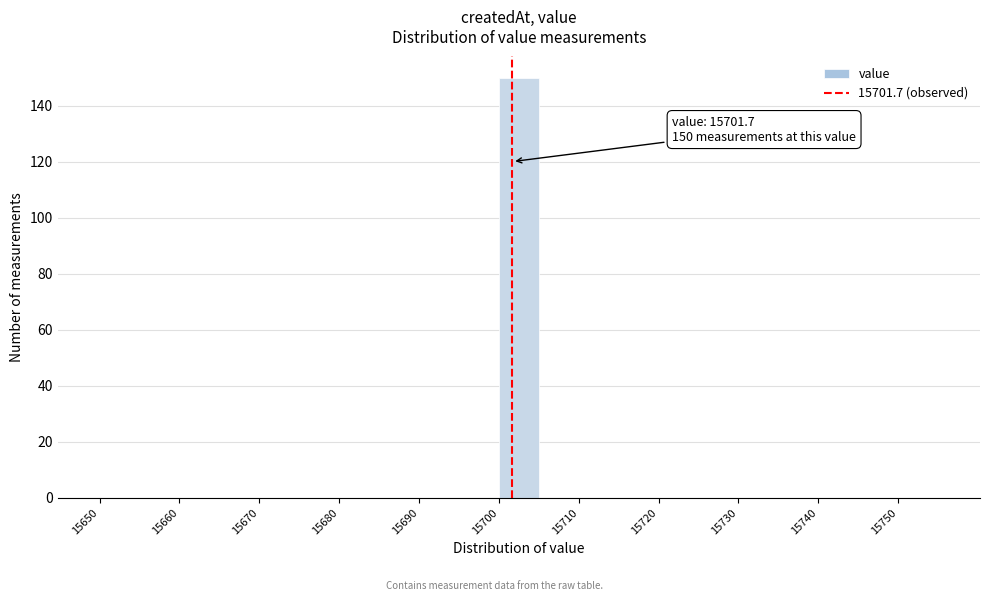

Which range on the x-axis has the tallest bar?

15700 to 15705